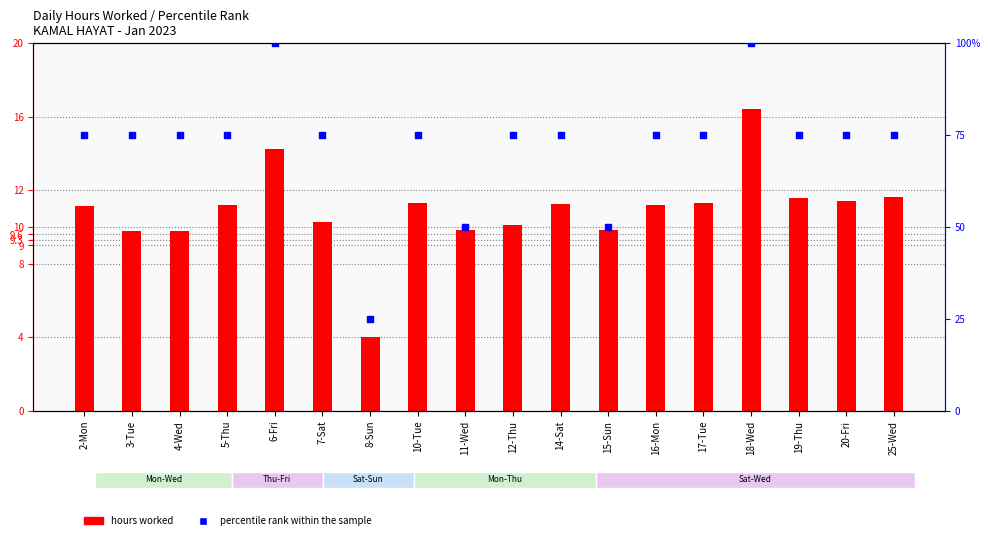

Which series has the largest total across all categories?

percentile rank within the sample